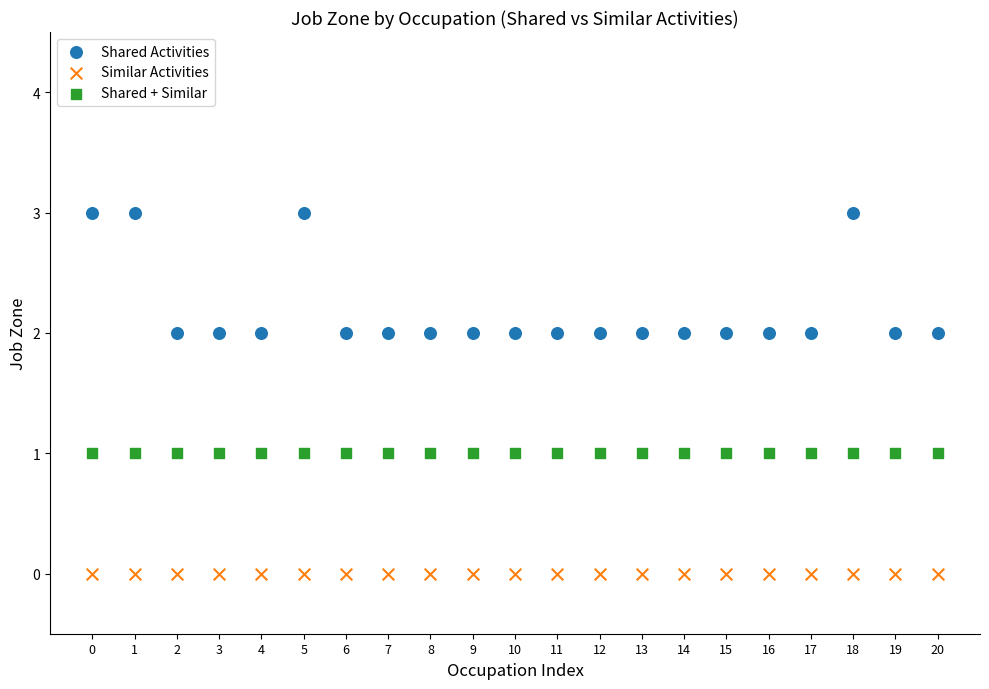

Which series reaches the minimum Y coordinate?

Similar Activities